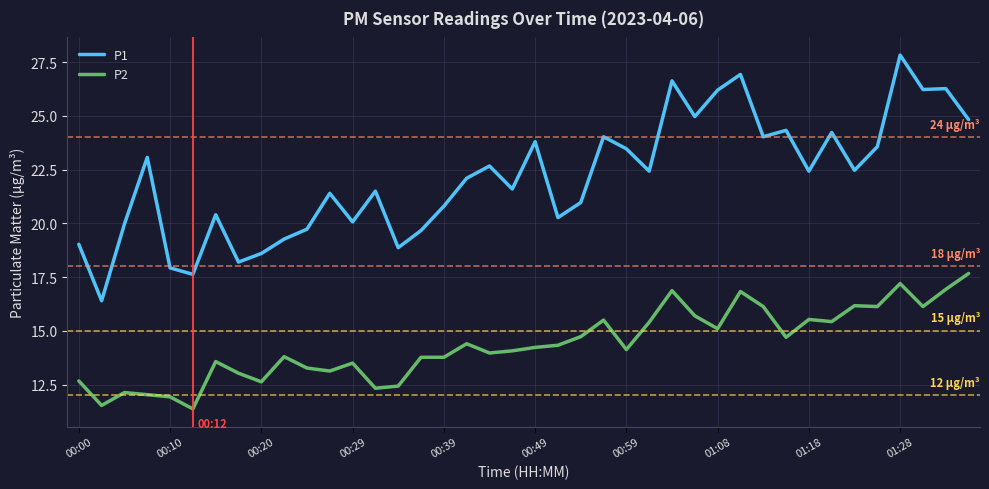

List the series in order of their overall mean, highest first.

P1, P2